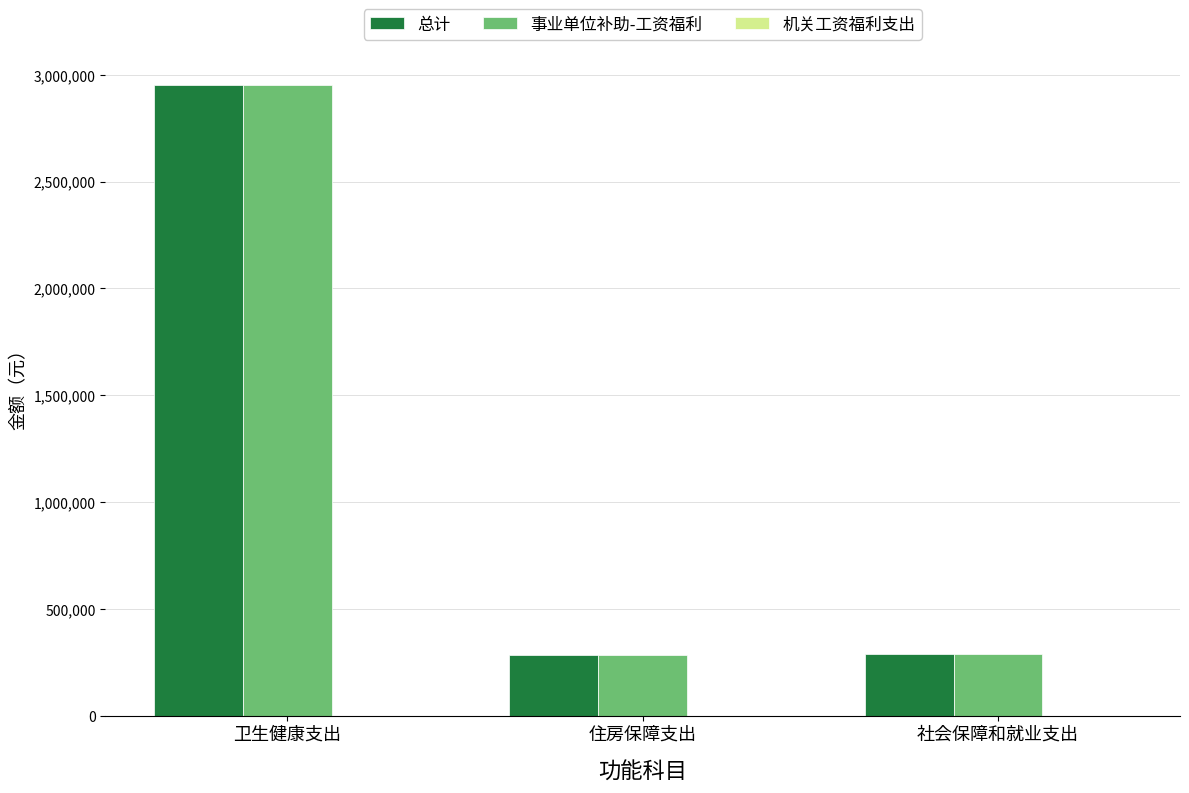

How many values in the 事业单位补助-工资福利 series exceed 288978?

2